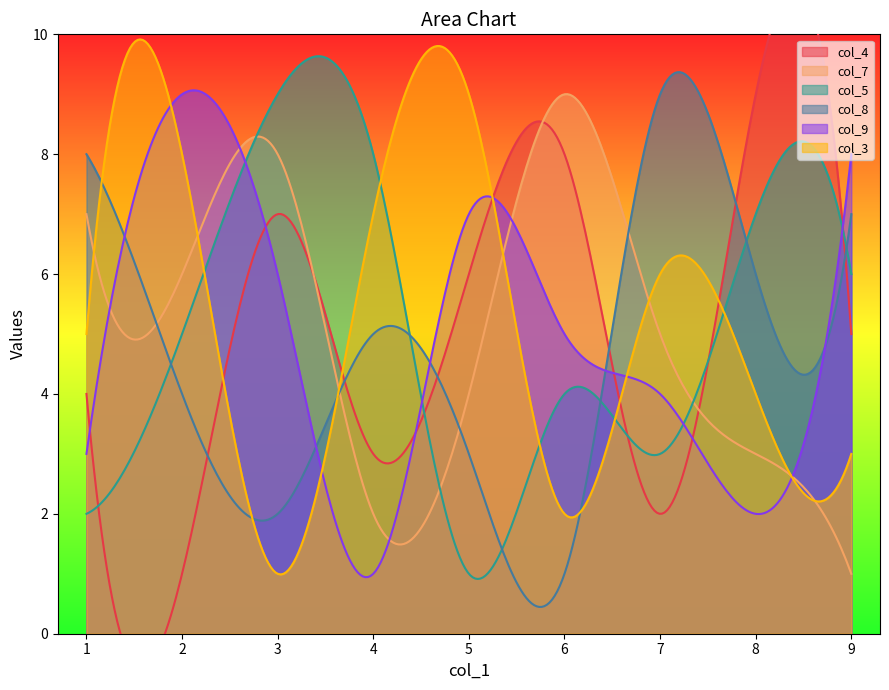

What is the maximum value for col_9?

9.1